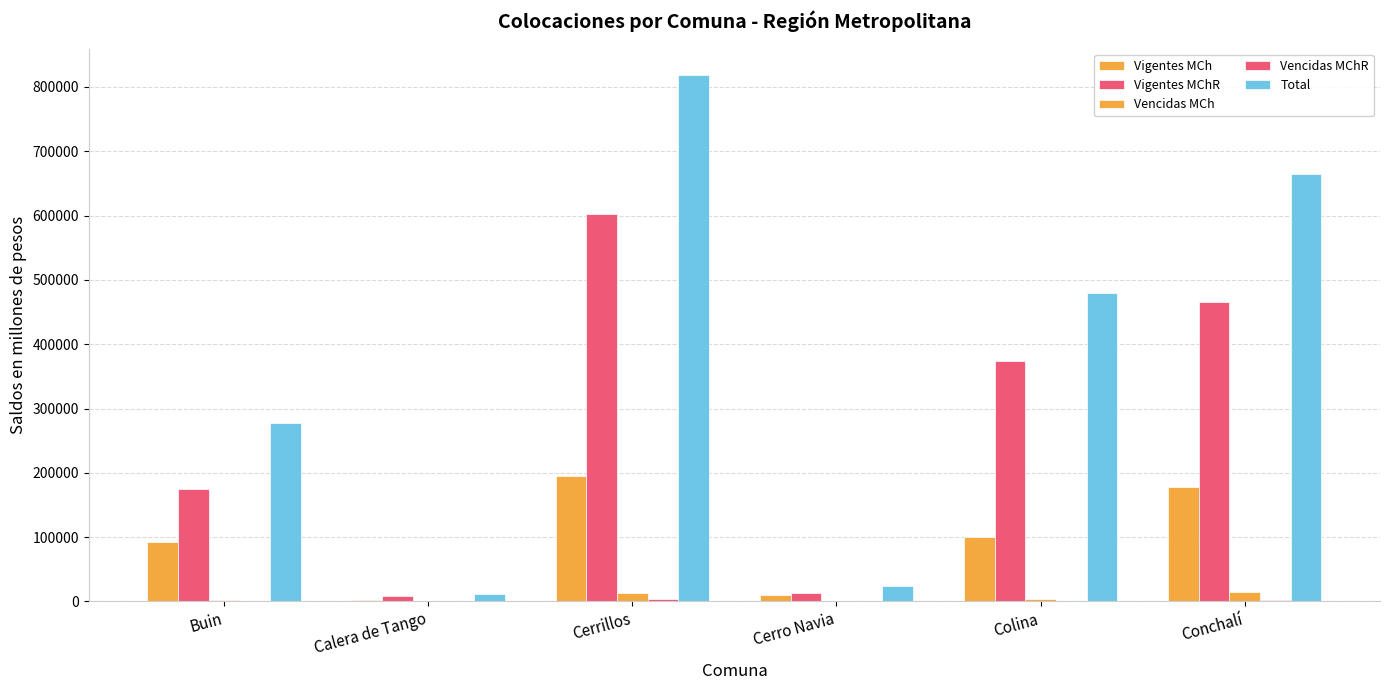

Which category has the lowest value across all series?

Calera de Tango